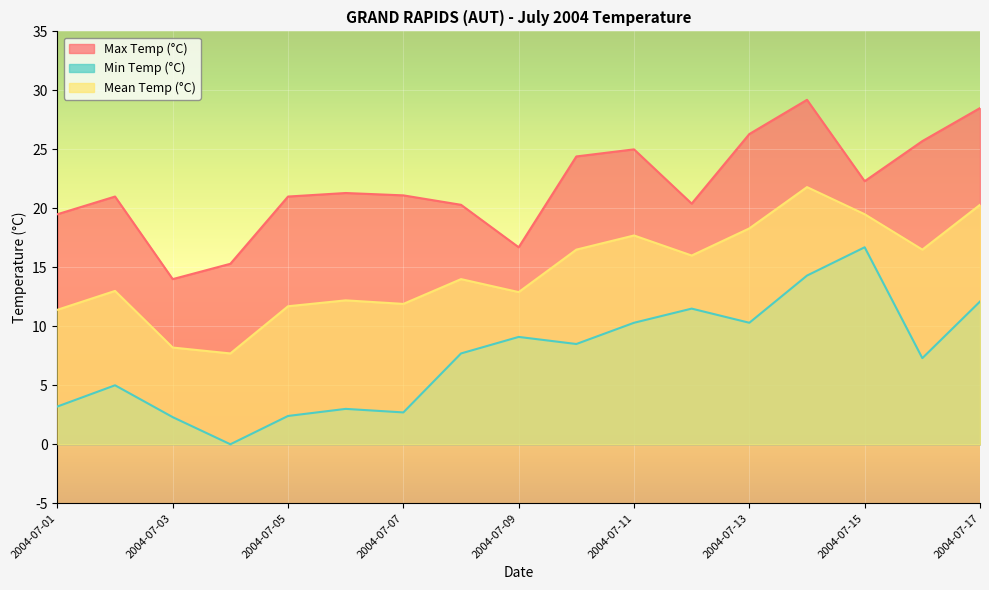

Where does the Max Temp (°C) series first go above 21?

2004-07-06